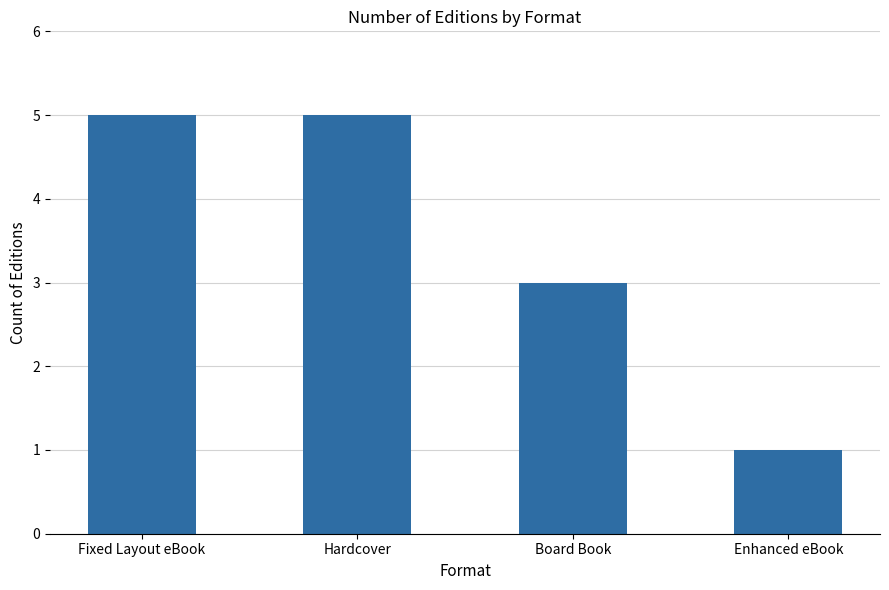

The value at Enhanced eBook is 1. True or false?

True